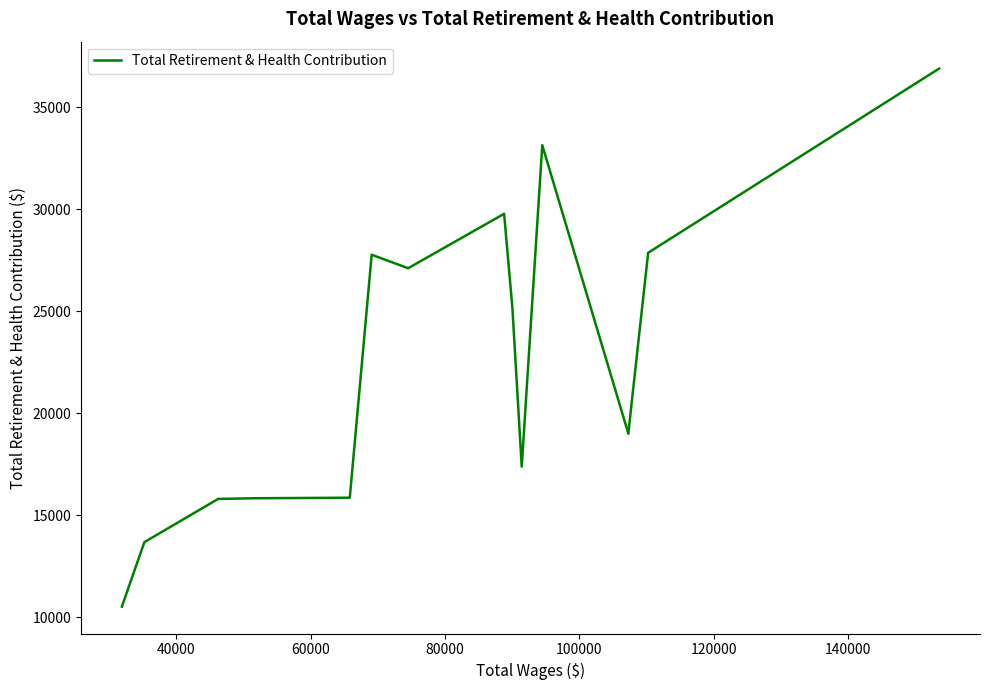

What is the greatest value displayed?

36887